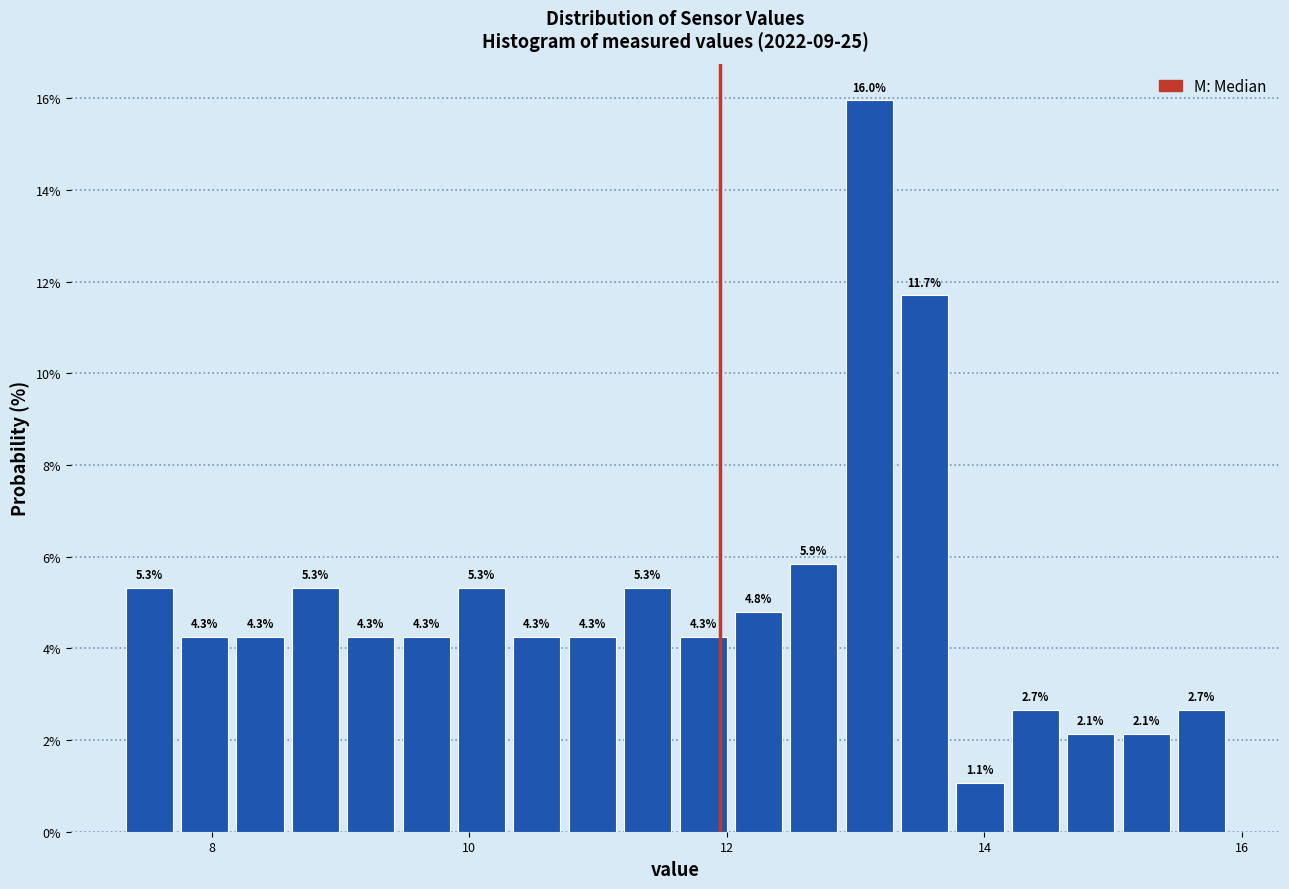

Around what value on the x-axis is the tallest bar? Give the approximate position of its centre, as read against the axis.

13.2